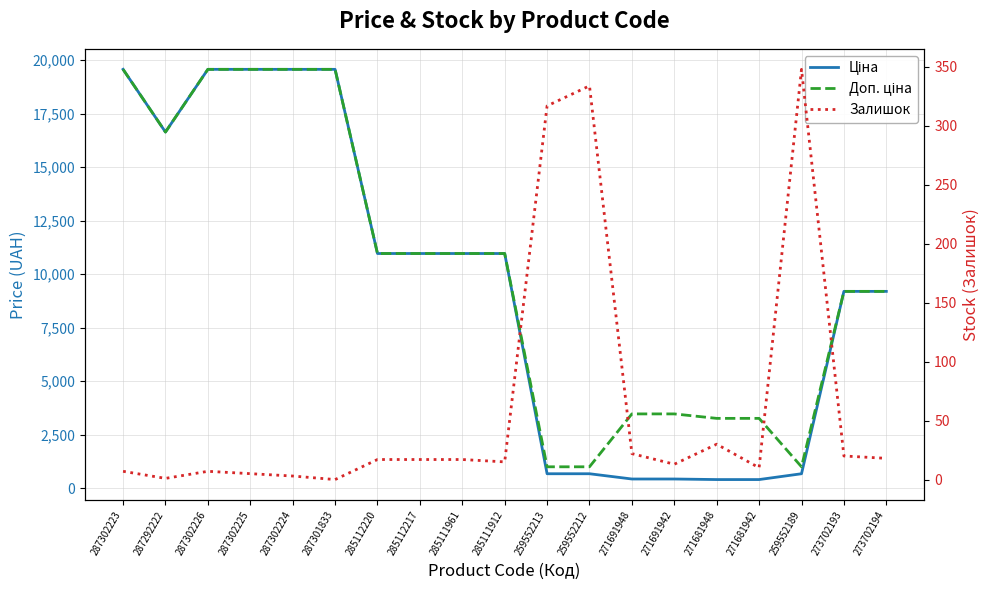

Between 287302225 and 285112220, which series saw the biggest shift?

Ціна